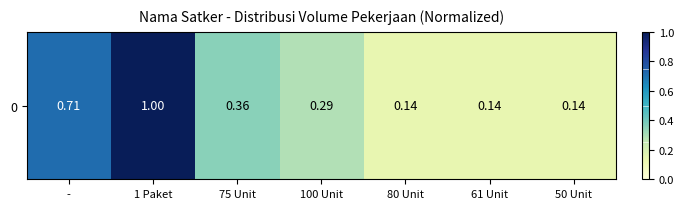

What is the sum of all values?

2.8